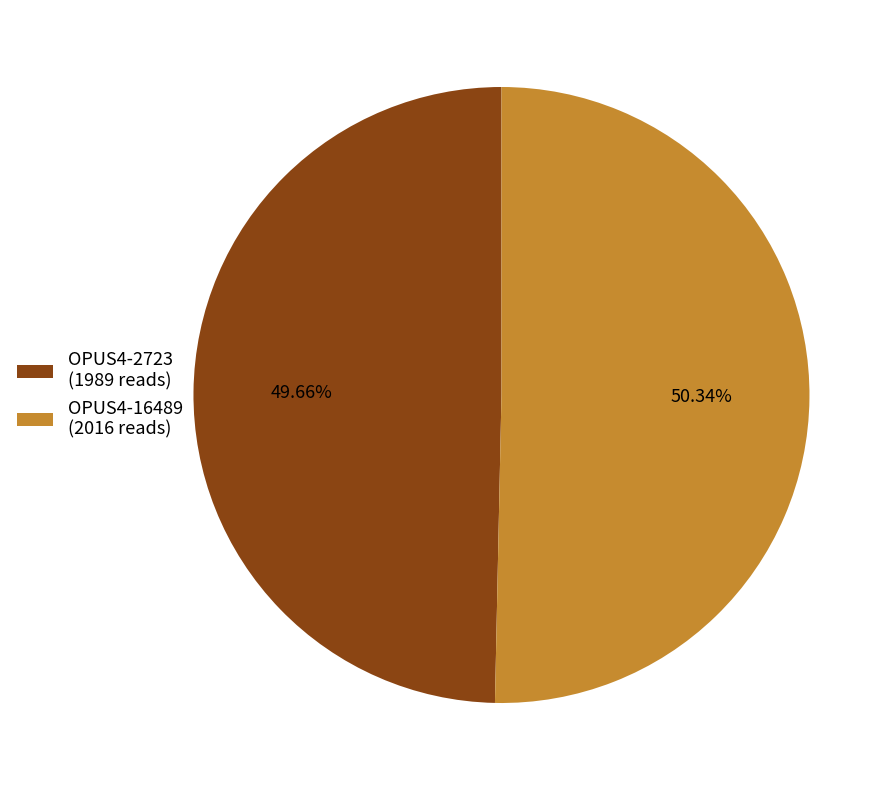

How many slices are in this pie chart?

2